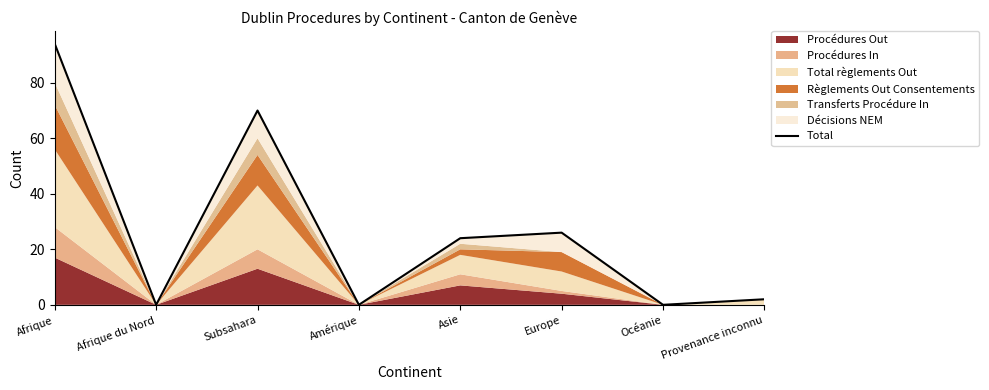

What is the label of the 4th point from the left?

Amérique